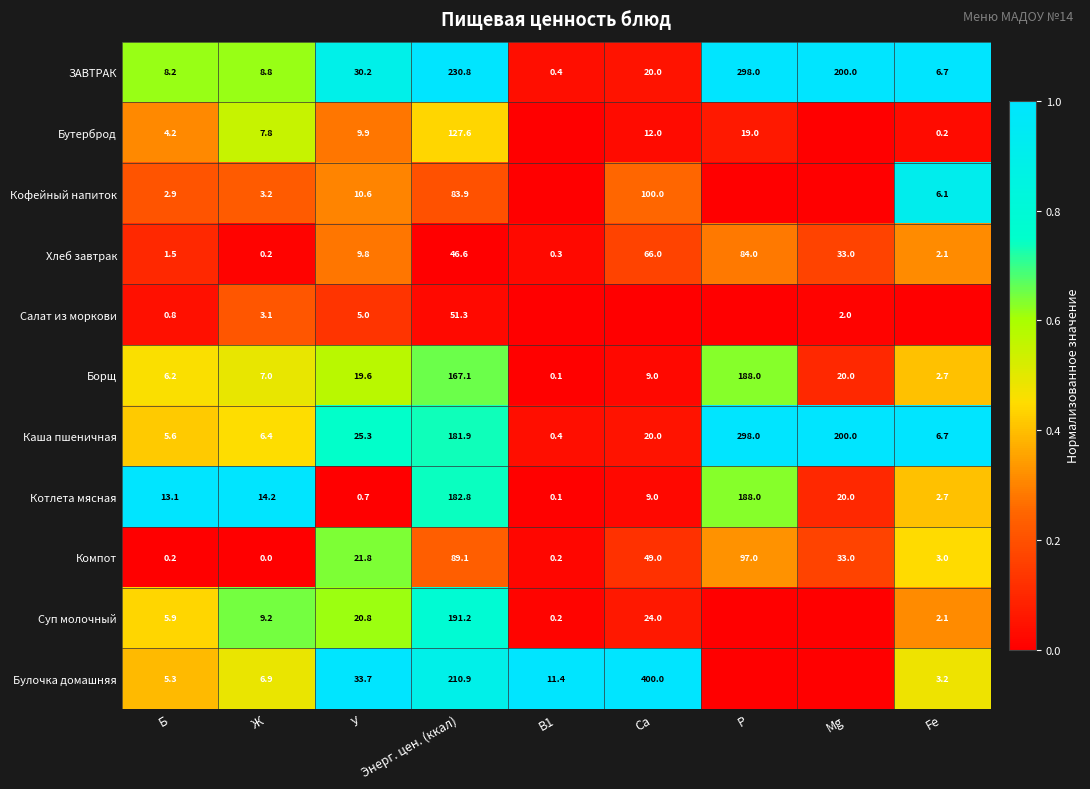

At which label does Борщ reach its minimum?

B1